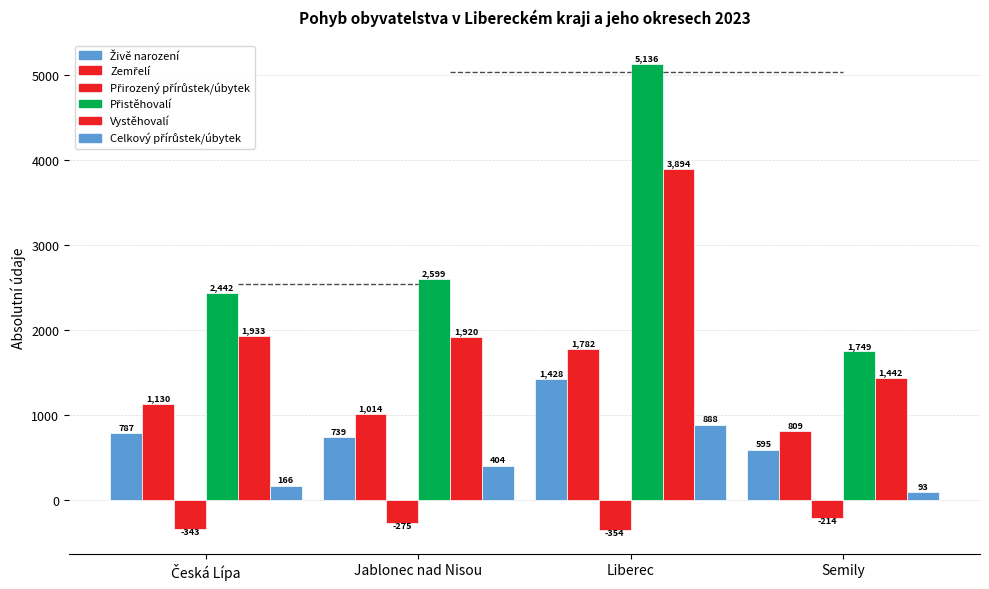

Which category has the lowest value in the Celkový přírůstek/úbytek series?

Semily